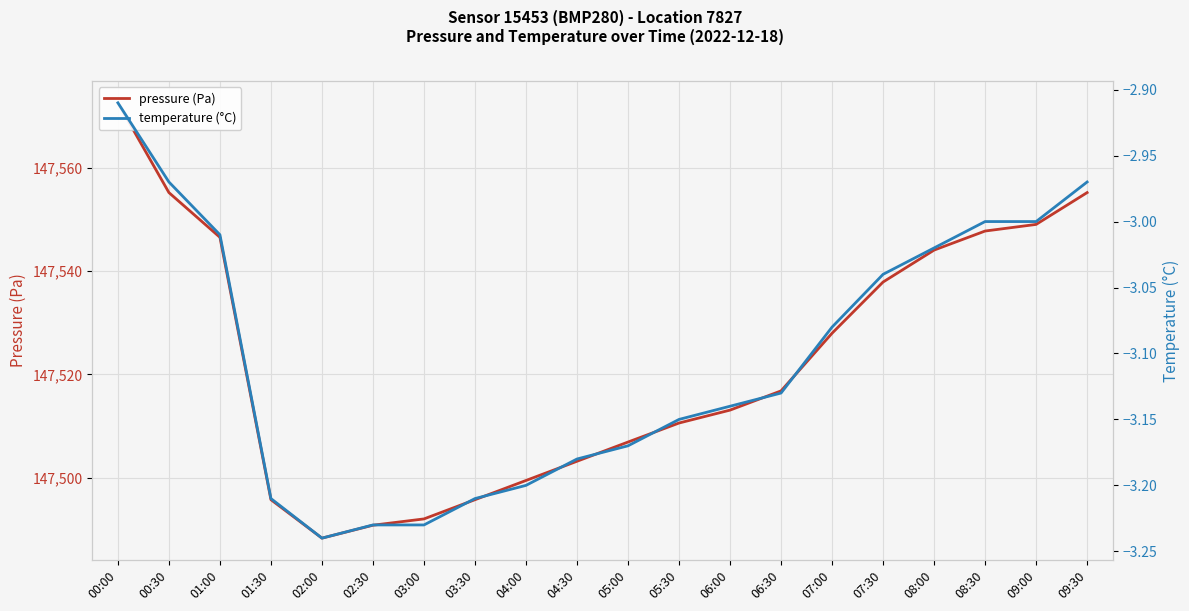

Between 09:00 and 06:00, which is larger?

09:00